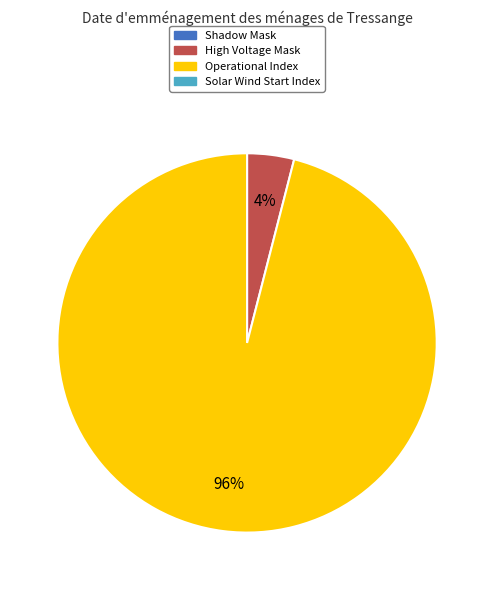

To the nearest percent, what is the average slice percentage?

50%